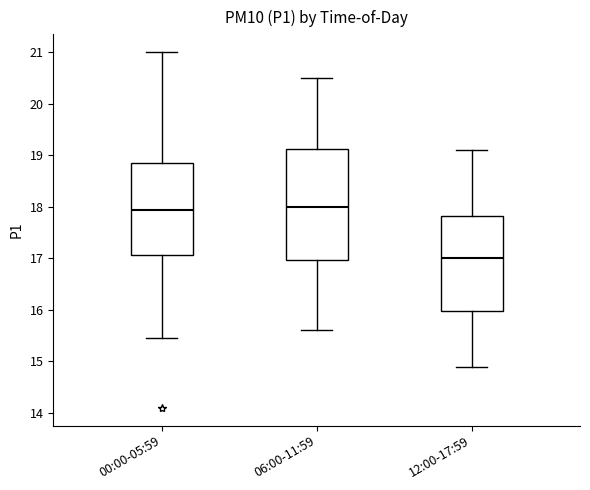

Where does the median line of the box for 12:00-17:59 sit on the y-axis? The values are not printed on the chart, so give them approximately, as read against the axis.

17.0